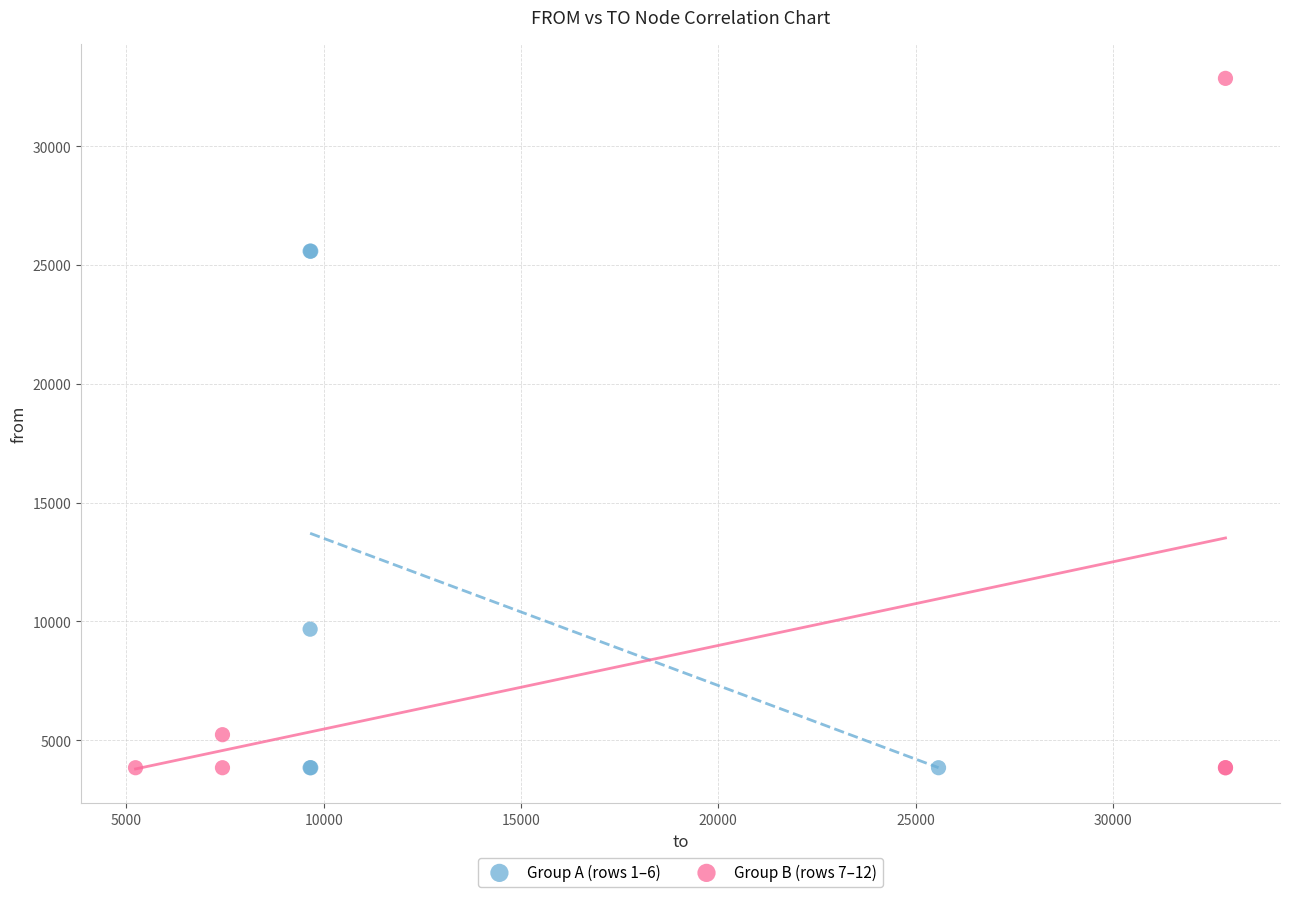

What are all the series names shown in the legend?

Group A (rows 1–6), Group B (rows 7–12)